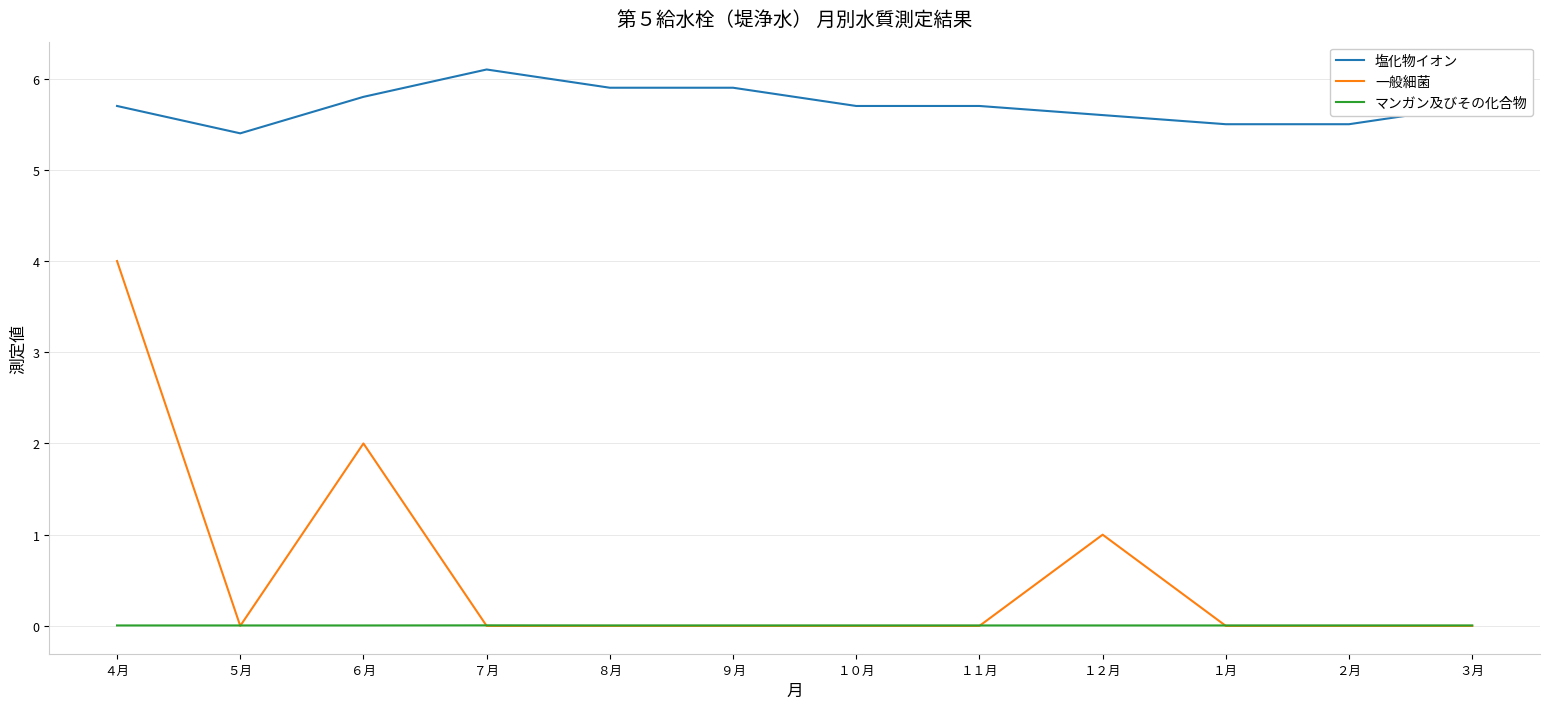

True or false: マンガン及びその化合物 and 塩化物イオン intersect in this chart.

False